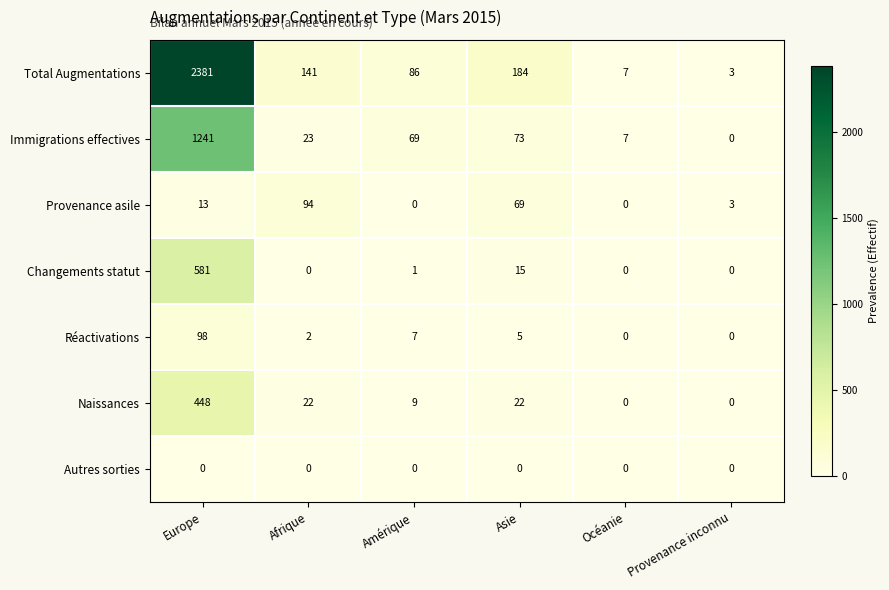

Rank the series by their maximum value, from highest to lowest.

Total Augmentations, Immigrations effectives, Changements statut, Naissances, Réactivations, Provenance asile, Autres sorties